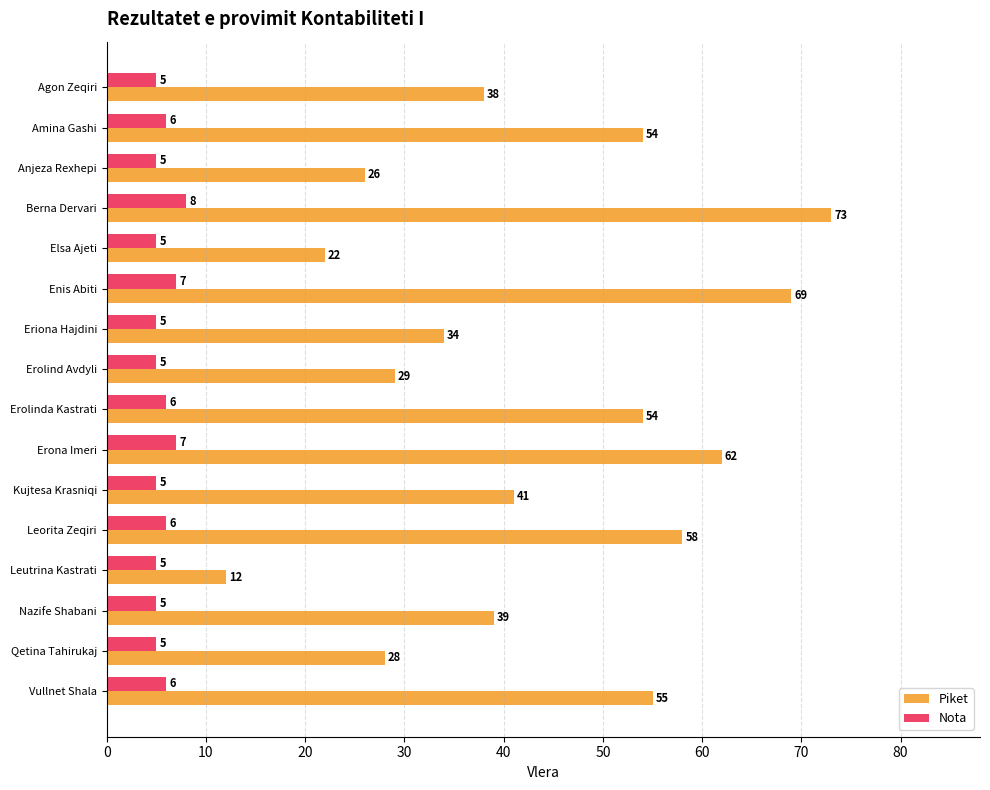

Which series has the largest total across all categories?

Piket